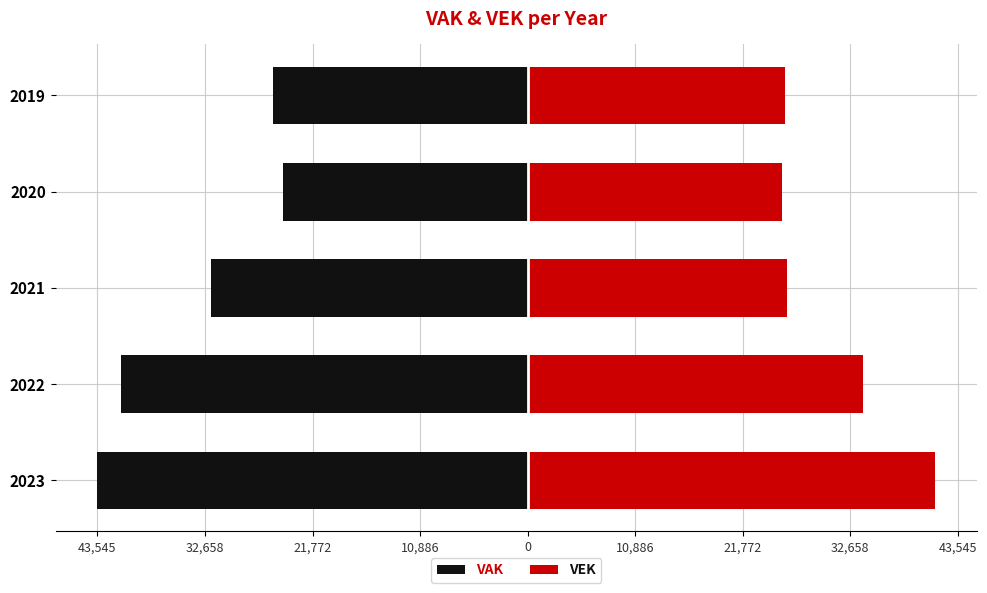

What is the difference between the maximum and minimum values in the VEK series?

15549